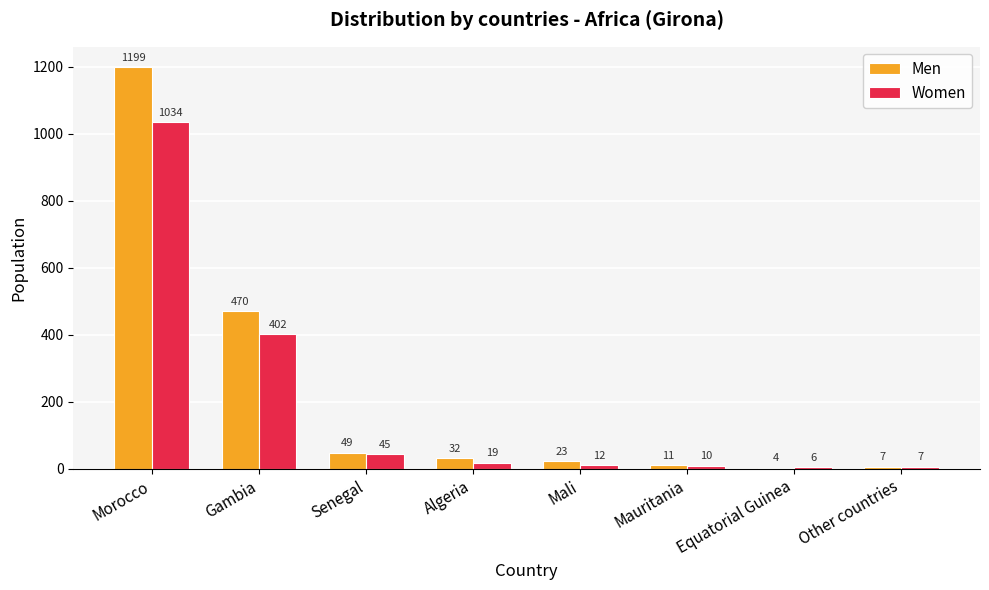

What is the label of the 2nd bar from the right?

Equatorial Guinea